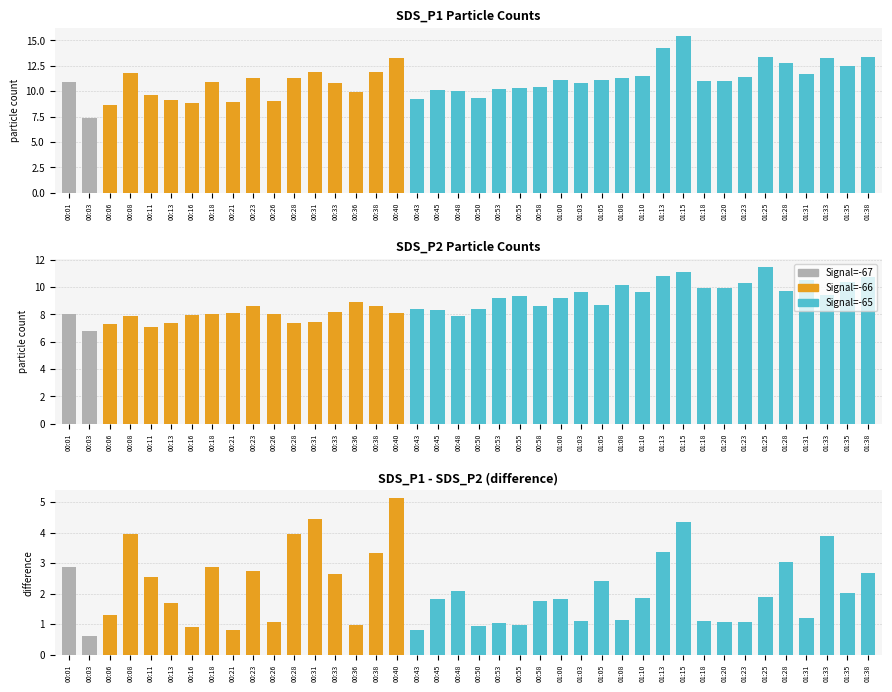

Reading right to left, what are all the values shown in this chart?

SDS_P1: 13.4	12.4	13.3	11.7	12.7	13.4	11.4	11.0	11.0	15.4	14.2	11.5	11.3	11.1	10.8	11.1	10.4	10.3	10.2	9.3	10.0	10.1	9.2	13.2	11.9	9.9	10.8	11.9	11.3	9.1	11.3	8.9	10.9	8.9	9.1	9.6	11.8	8.6	7.4	10.9
SDS_P2: 10.7	10.4	9.4	10.5	9.7	11.5	10.3	9.9	9.9	11.1	10.8	9.6	10.2	8.7	9.7	9.2	8.6	9.3	9.2	8.4	7.9	8.3	8.4	8.1	8.6	8.9	8.2	7.5	7.4	8.0	8.6	8.1	8.0	8.0	7.4	7.1	7.9	7.3	6.8	8.0